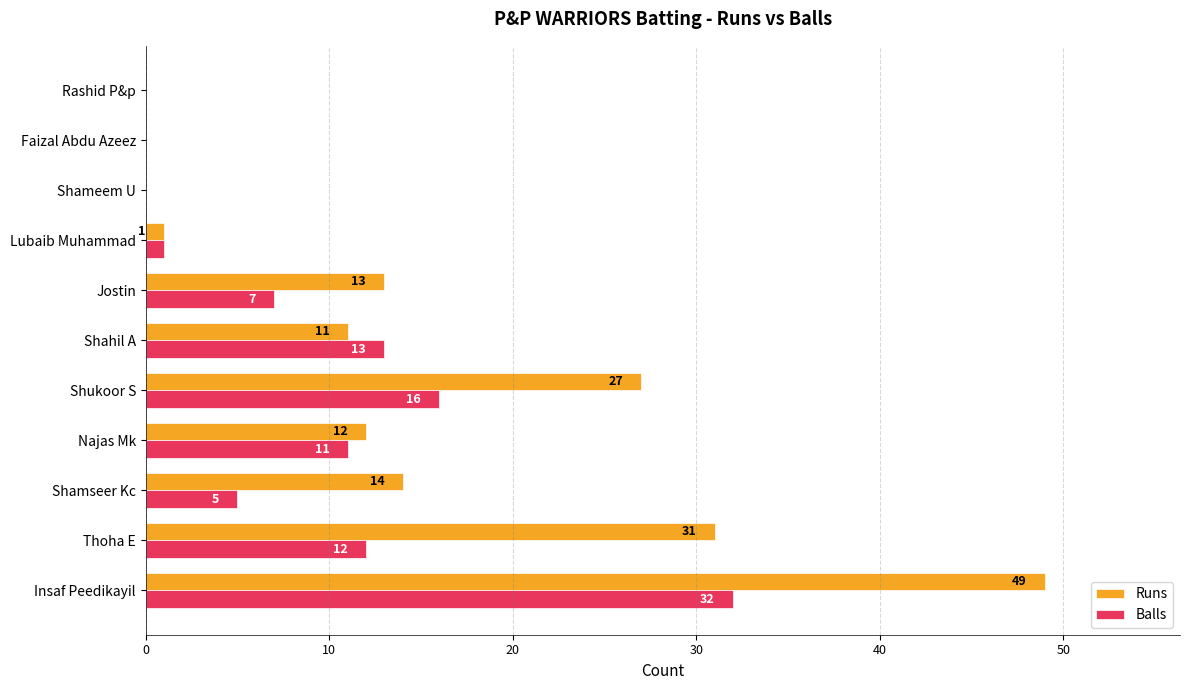

How many values in Balls are above zero?

8